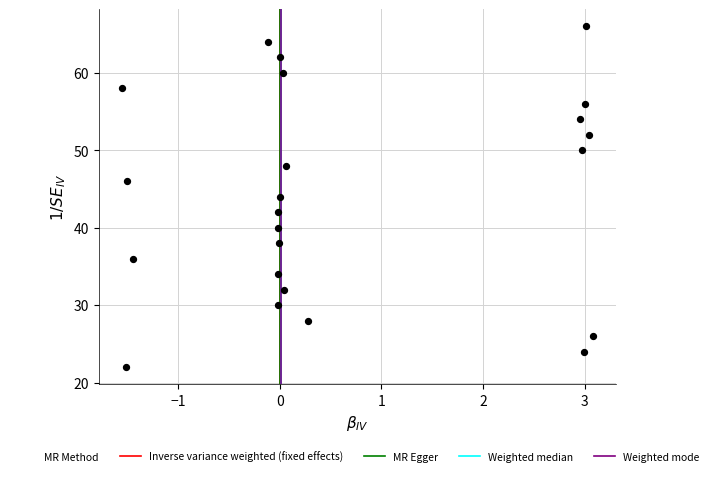

What is the range of Y values (max minus min)?

44